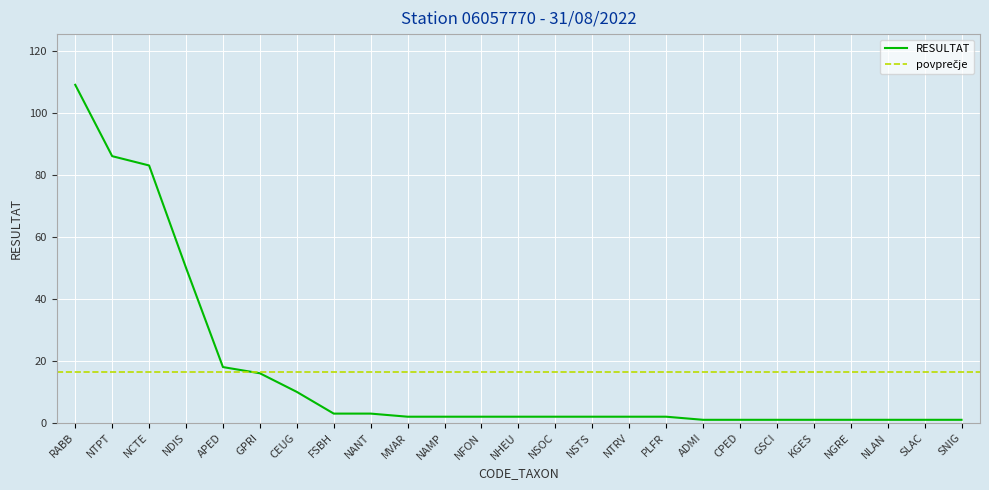

Rank the categories by value from lowest to highest.

ADMI, CPED, GSCI, KGES, NGRE, NLAN, SLAC, SNIG, MVAR, NAMP, NFON, NHEU, NSOC, NSTS, NTRV, PLFR, FSBH, NANT, CEUG, GPRI, APED, NDIS, NCTE, NTPT, RABB